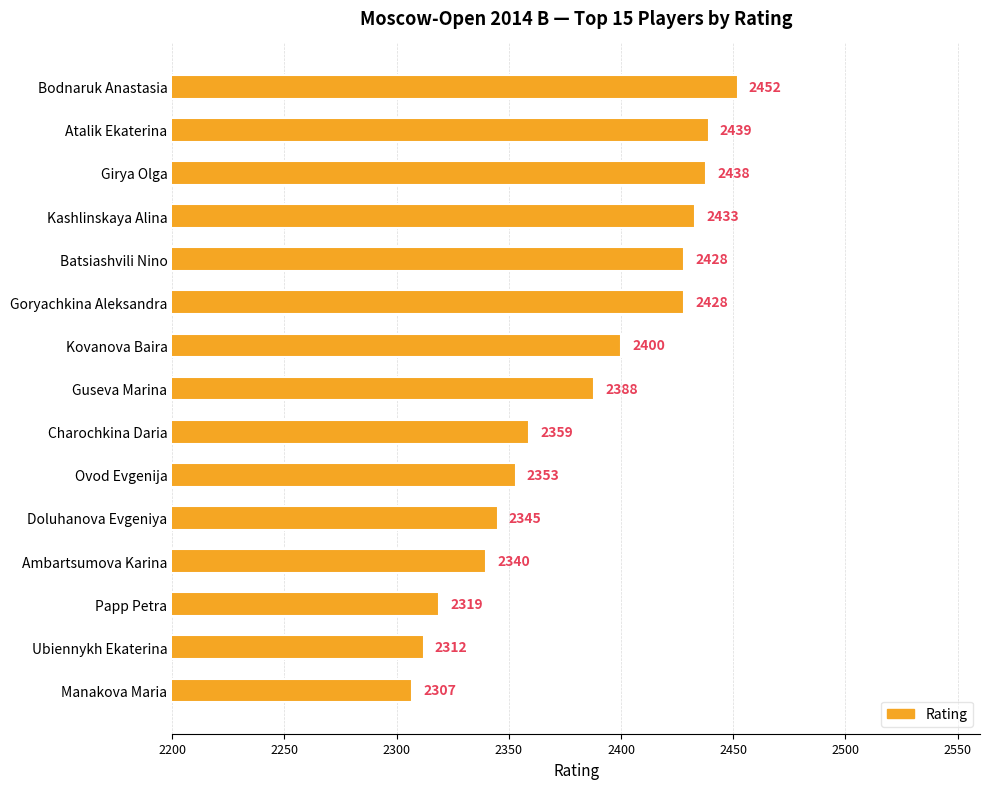

What position from the top is Ubiennykh Ekaterina?

14